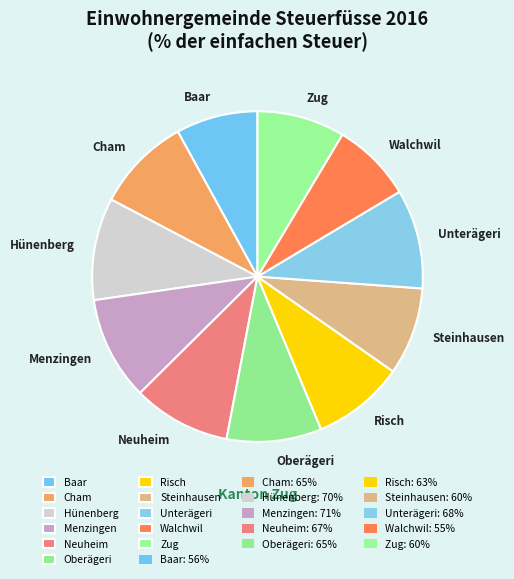

Combined, do Neuheim and Menzingen account for over 50%?

No